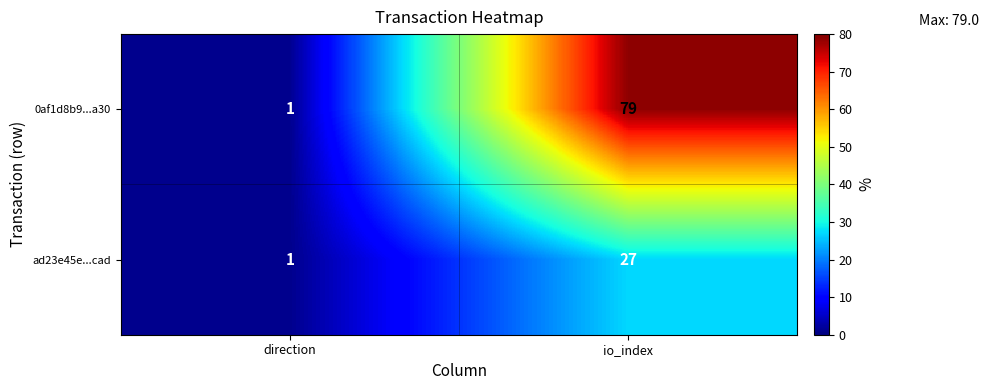

Which series has the largest total across all categories?

0af1d8b9...a30